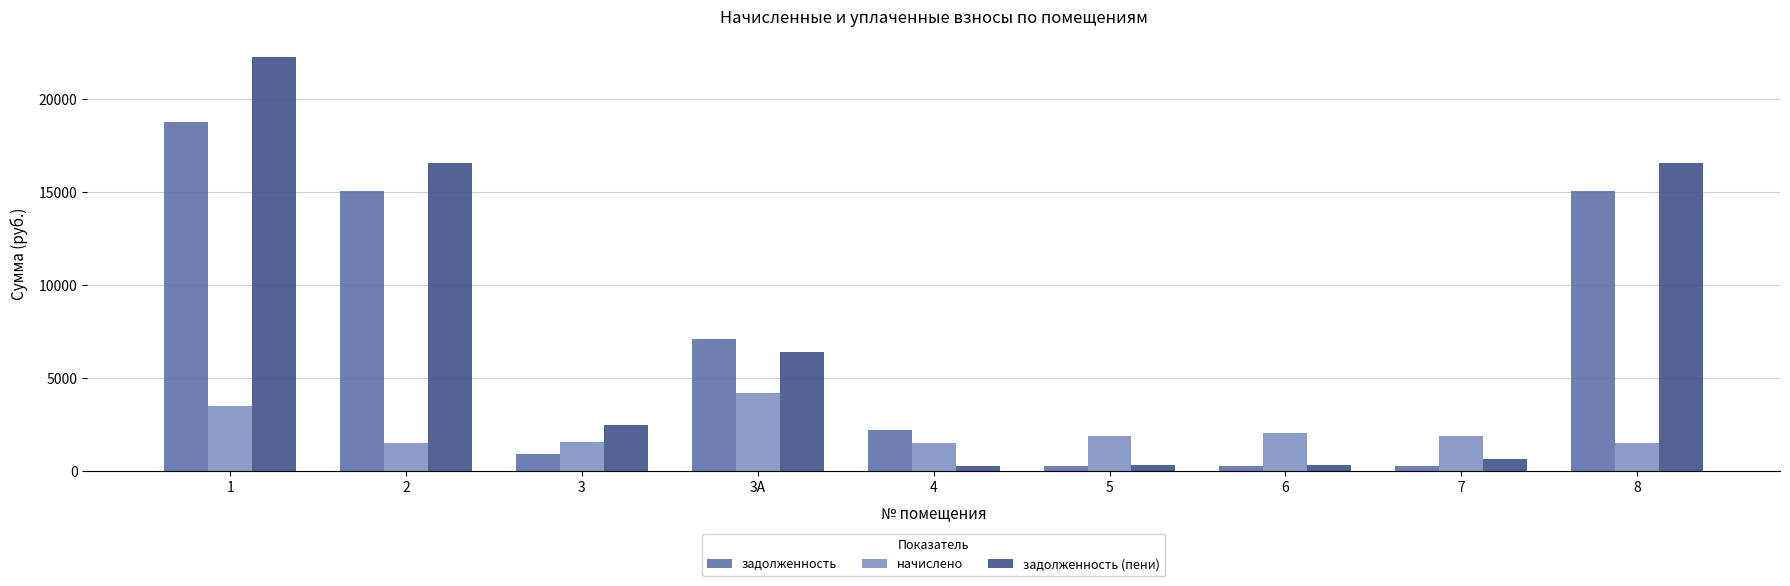

What is the label of the 4th bar from the right?

5